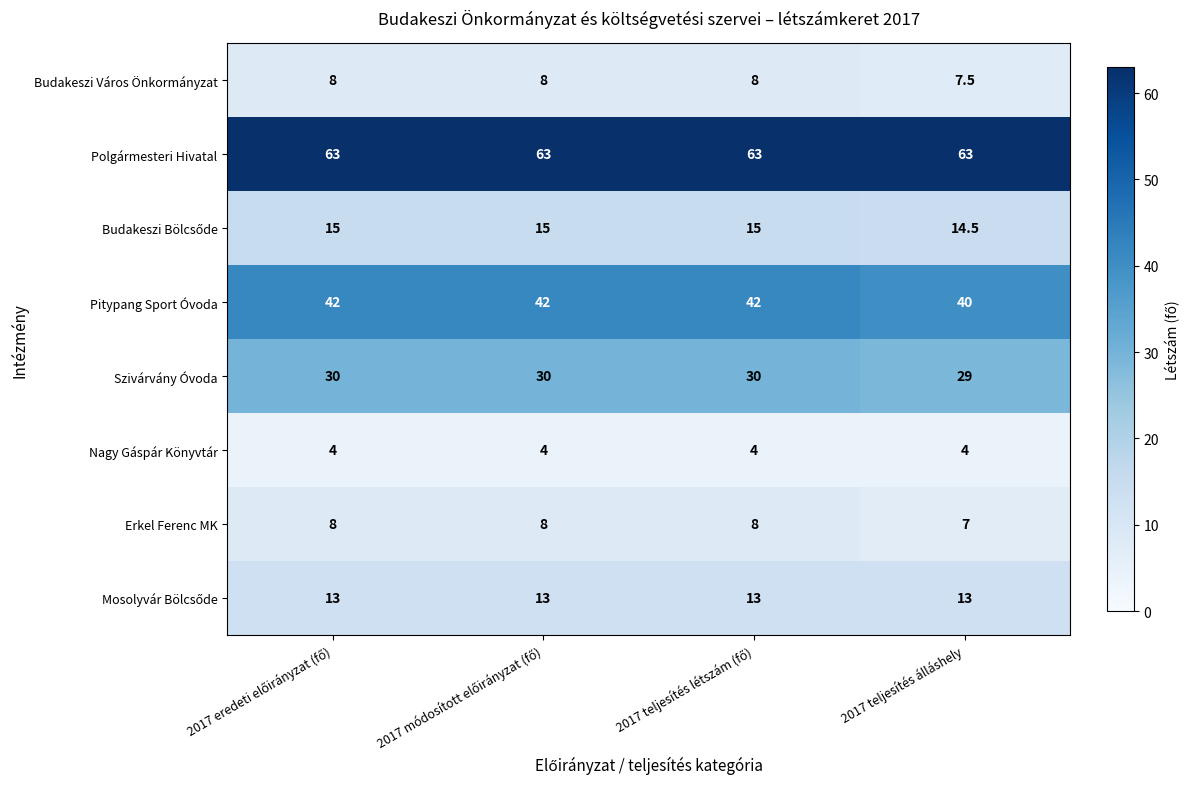

What is the highest value of the Pitypang Sport Óvoda series?

42.0